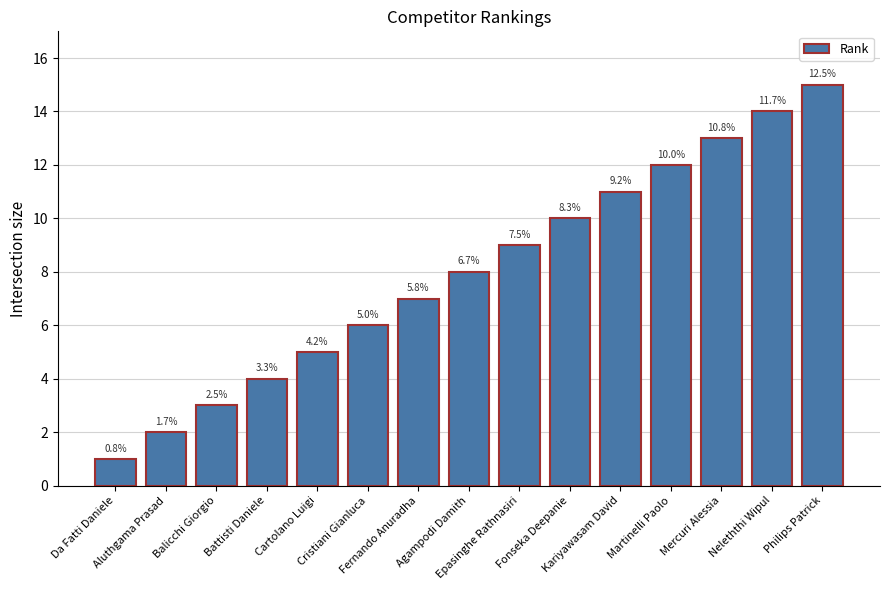

What is the label of the 2nd bar from the right?

Neleththi Wipul